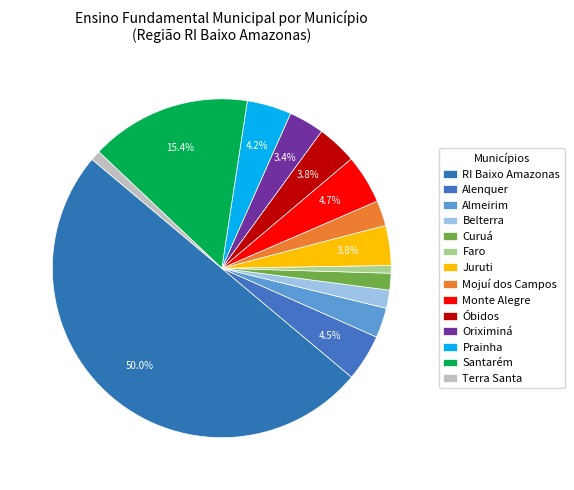

Which category has the smallest portion of the pie?

Faro